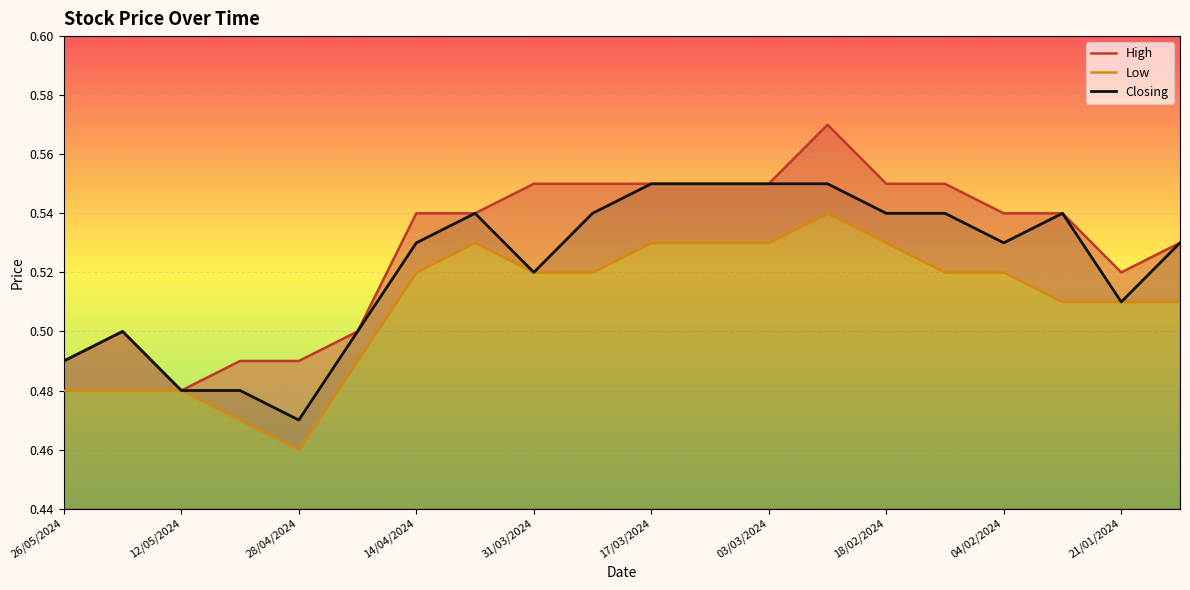

Rank the series by their average value, from highest to lowest.

High, Closing, Low